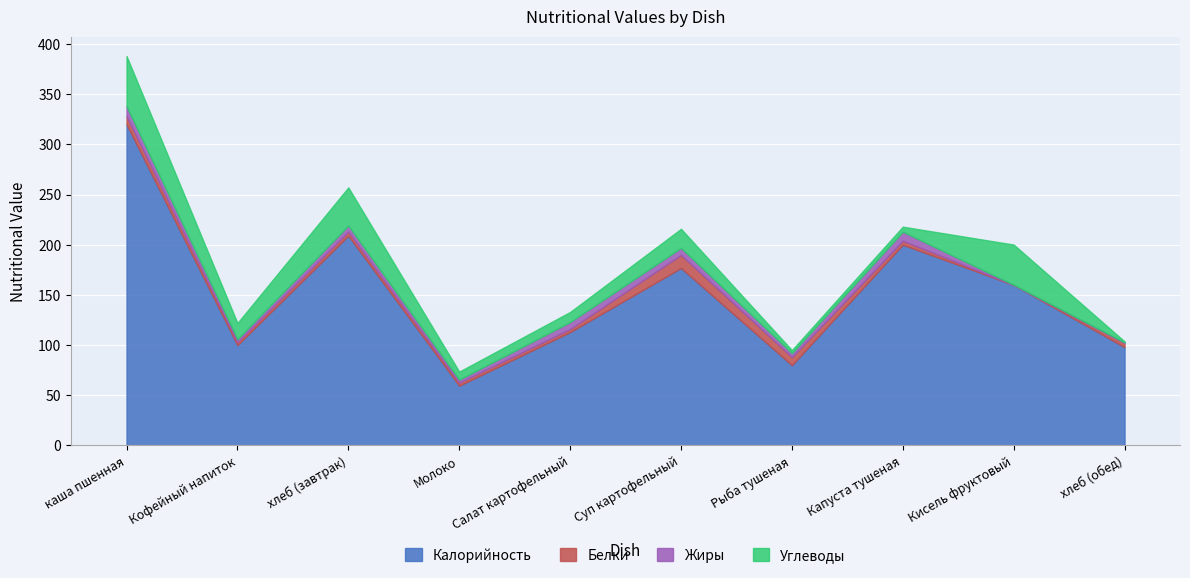

Where do Углеводы and Белки first cross each other?

Суп картофельный and Рыба тушеная